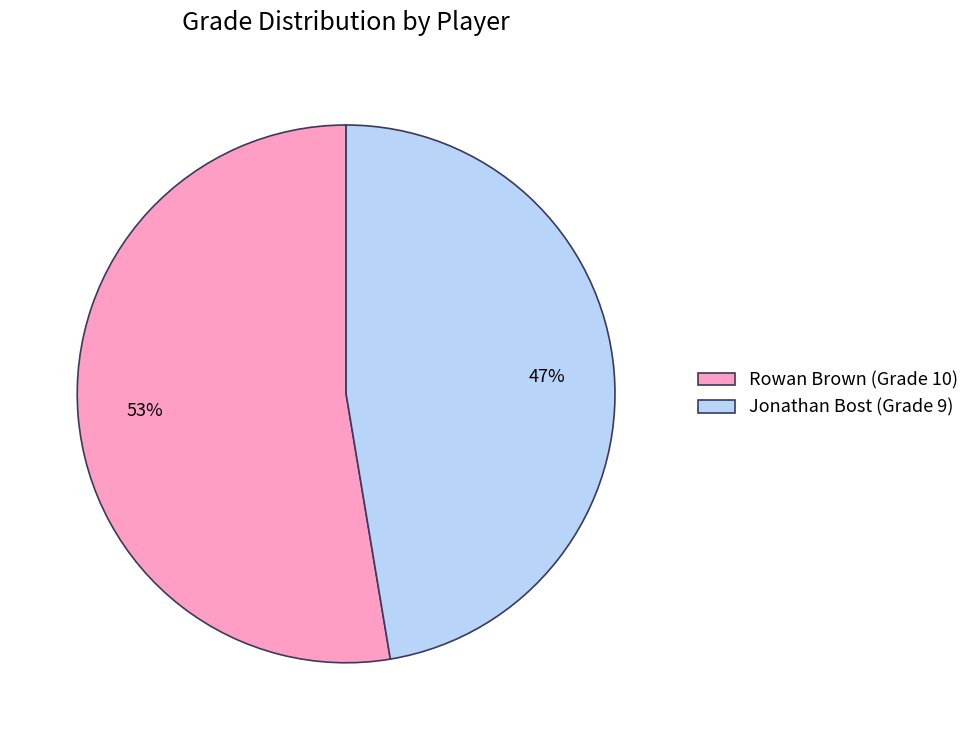

Which slice is the smallest?

Jonathan Bost